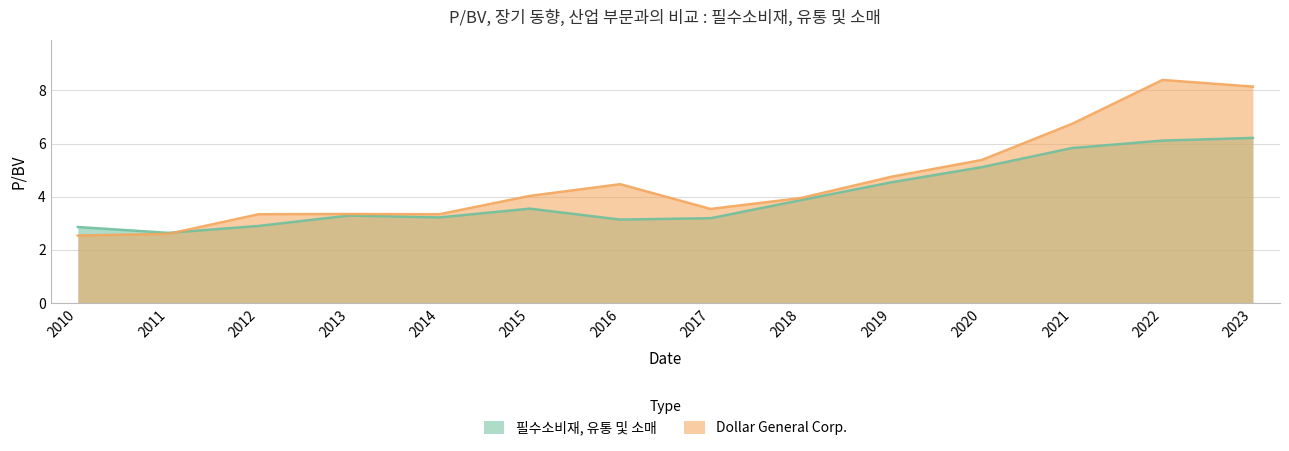

Where does the Dollar General Corp. series first go above 4?

2015